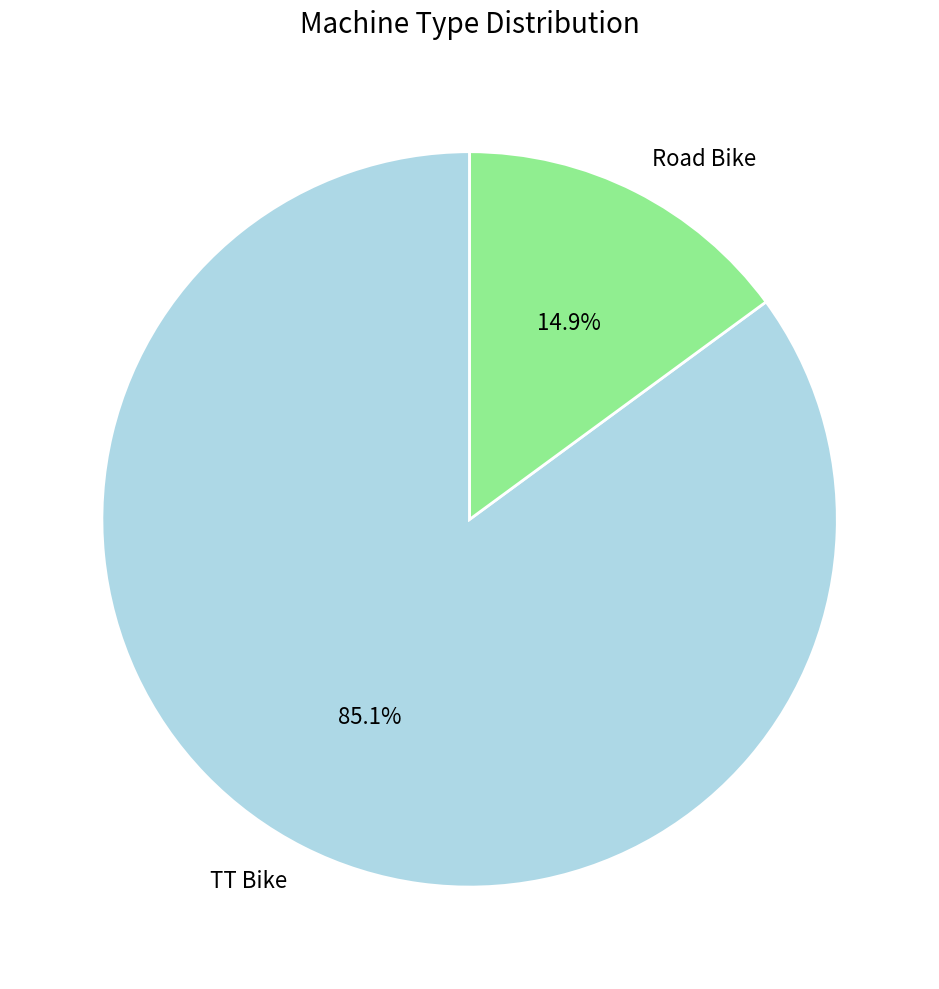

True or false: TT Bike accounts for 85% of the total.

True